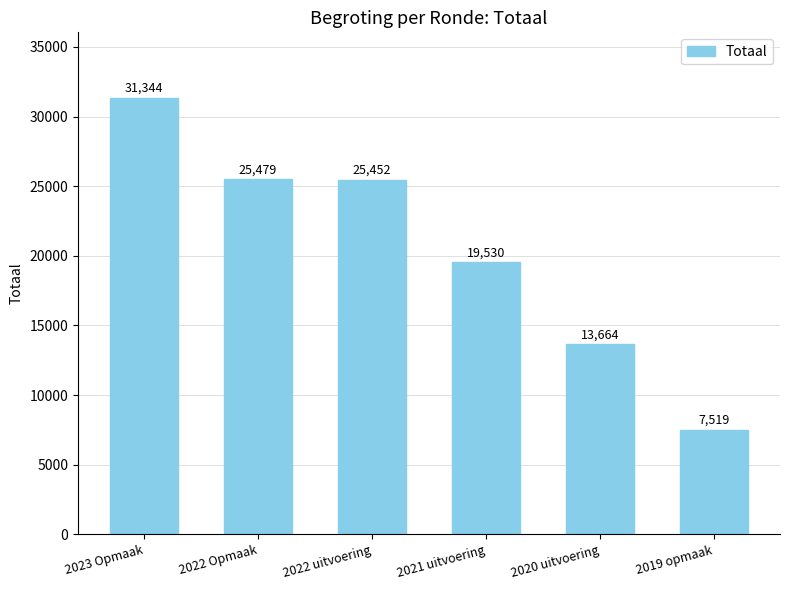

What is the ratio of the value at 2023 Opmaak to the value at 2021 uitvoering?

1.6